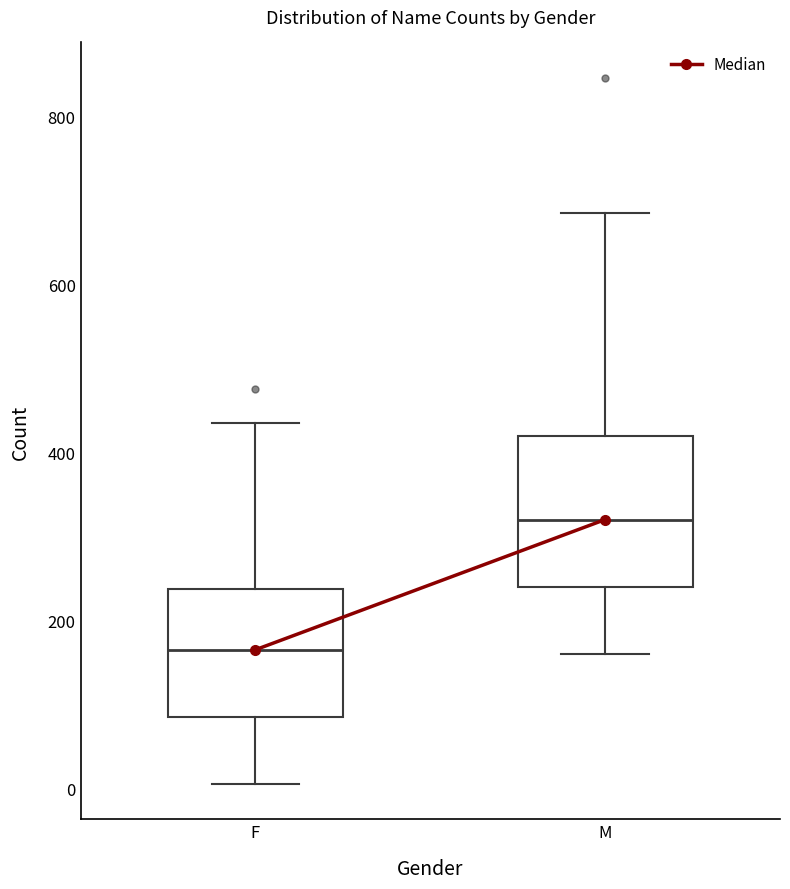

Where does the median line of the box for F sit on the y-axis? The values are not printed on the chart, so give them approximately, as read against the axis.

160